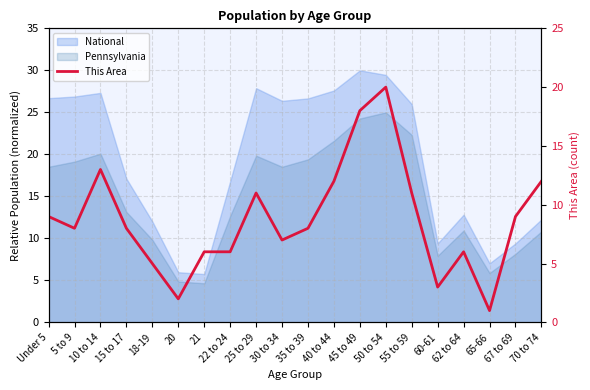

Reading right to left, list all the values displayed in this chart.

12	9	1	6	3	11	20	18	12	8	7	11	6	6	2	5	8	13	8	9